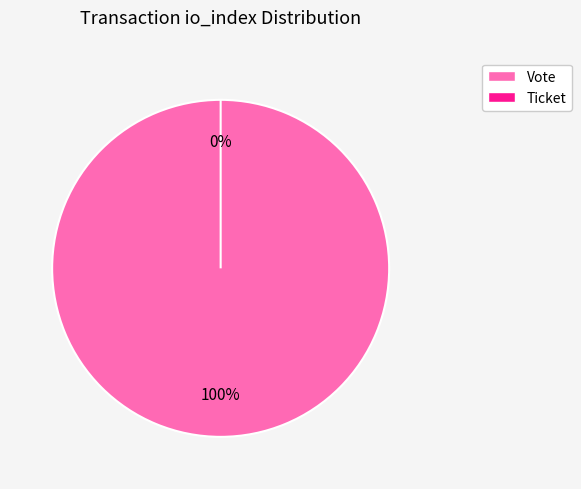

To the nearest percent, what is the difference between the Ticket and Vote slice percentages?

100%